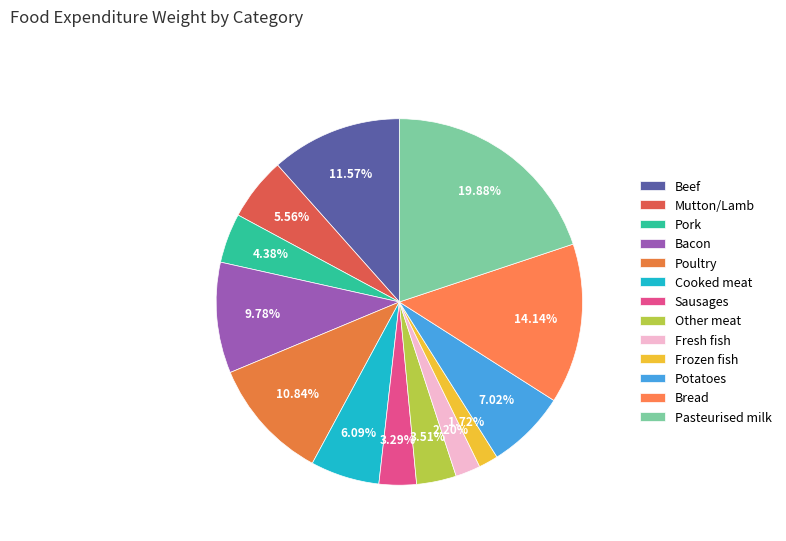

What percentage is the Bread slice, to the nearest percent?

14%